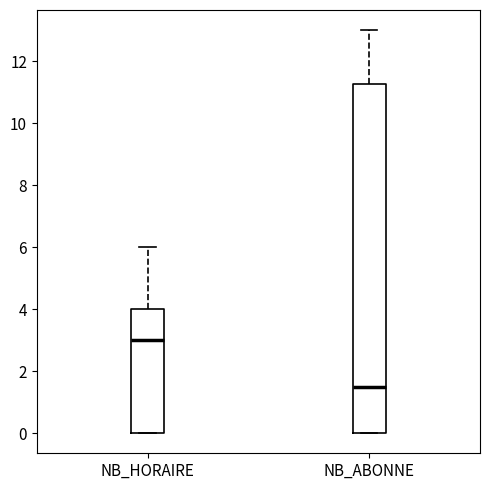

Comparing the boxes themselves (not the whiskers), which one is the tallest?

NB_ABONNE